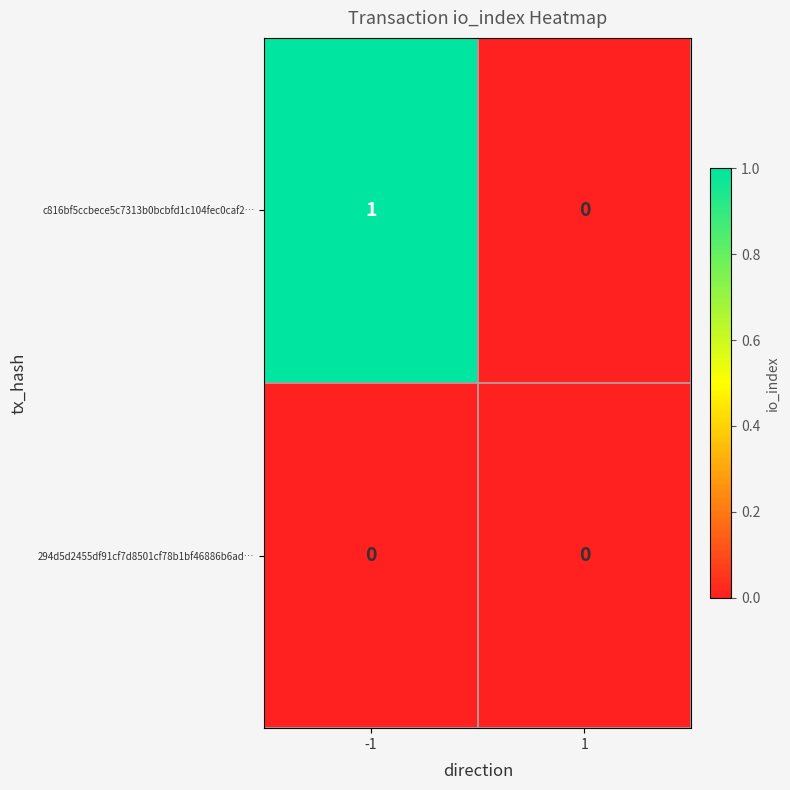

At -1, list the series in order from largest to smallest.

c816bf5ccbece5c7313b0bcbfd1c104fec0caf2…, 294d5d2455df91cf7d8501cf78b1bf46886b6ad…